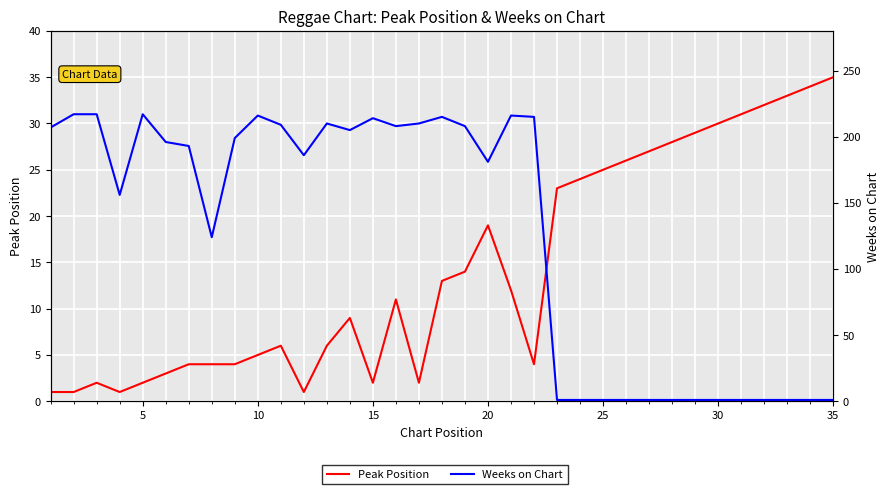

How many interior local peaks does the Peak Position series have?

5